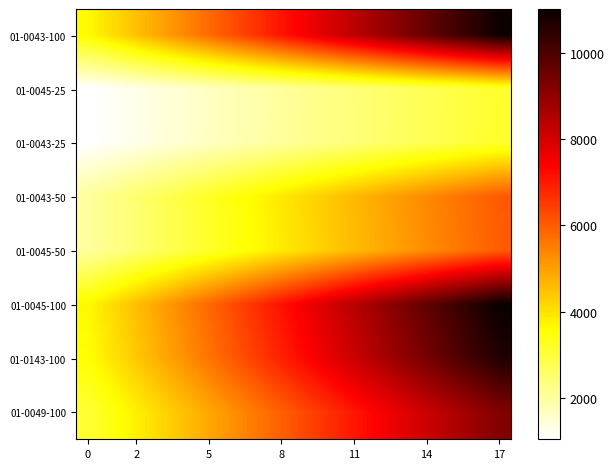

Rank the series by their maximum value, from highest to lowest.

01-0045-100, 01-0043-100, 01-0143-100, 01-0049-100, 01-0043-50, 01-0045-50, 01-0043-25, 01-0045-25